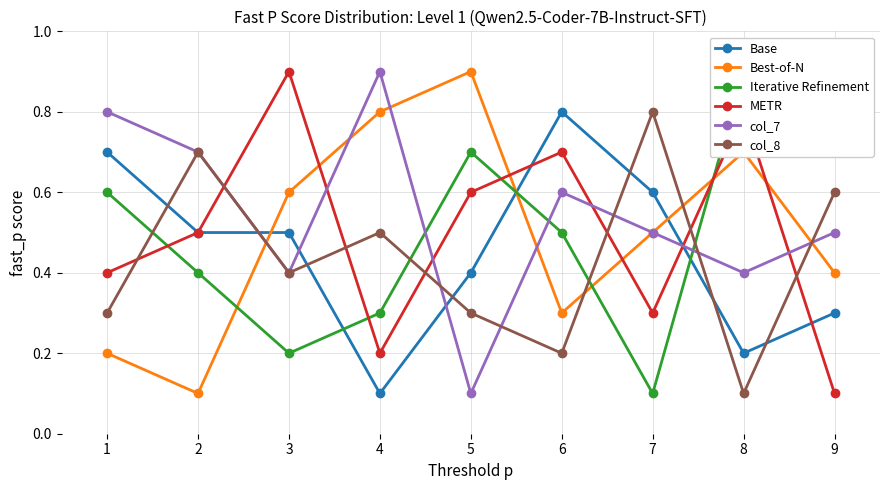

Rank the series at 5 from highest to lowest value.

Best-of-N, Iterative Refinement, METR, Base, col_8, col_7